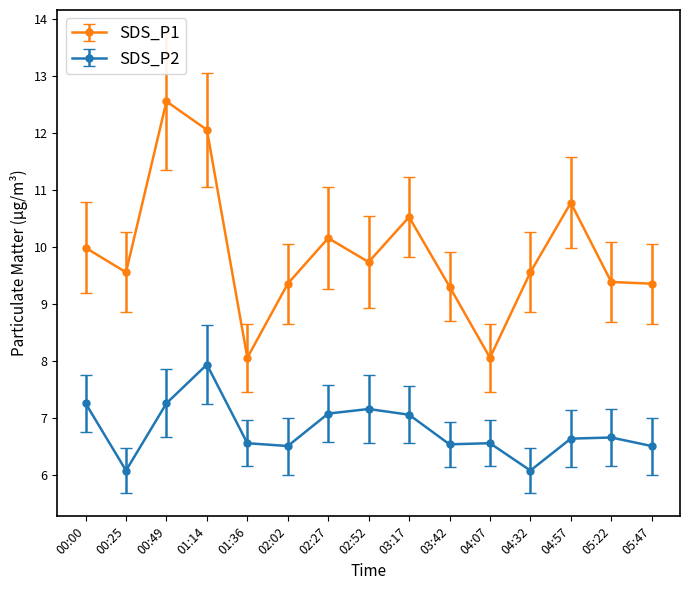

What is the difference between the highest and lowest values at 00:25?

3.5